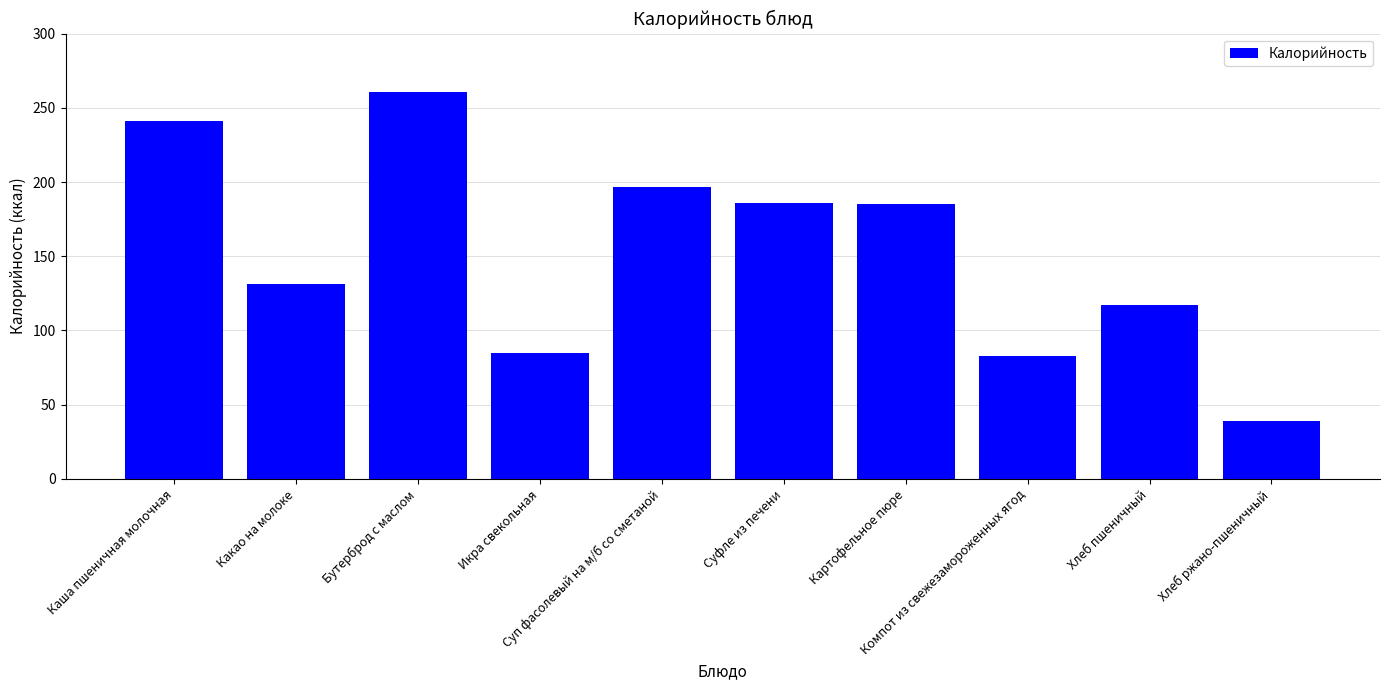

Where does the data first go above 185?

Каша пшеничная молочная